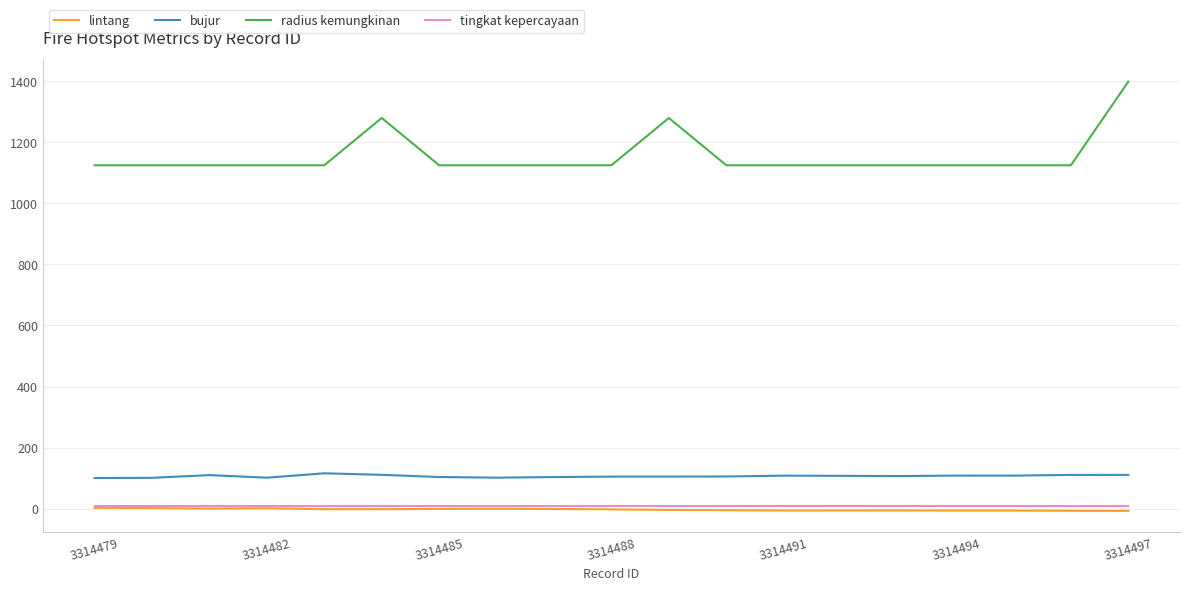

What is the difference between the maximum and minimum values in the bujur series?

15.5